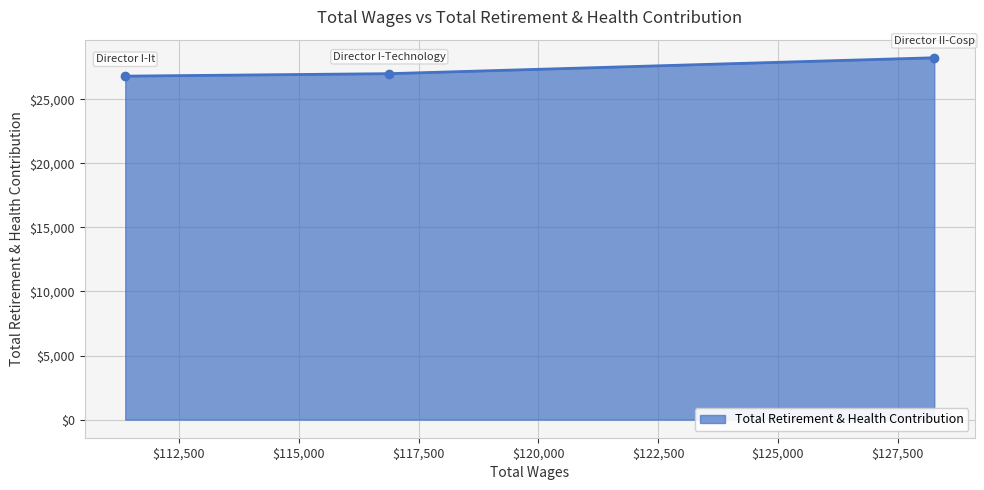

What is the sum of all values?

82020